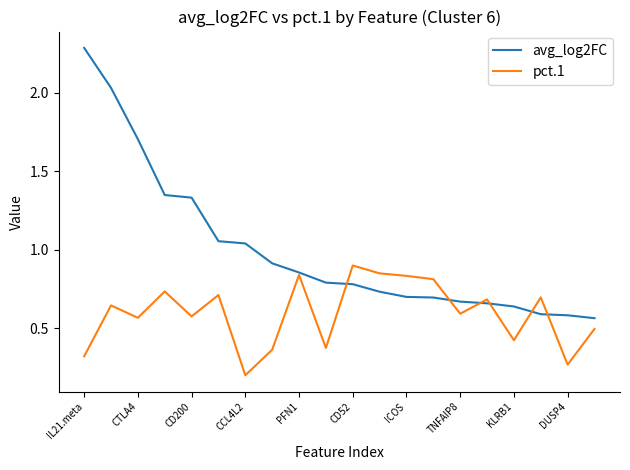

Rank the series by their maximum value, from highest to lowest.

avg_log2FC, pct.1